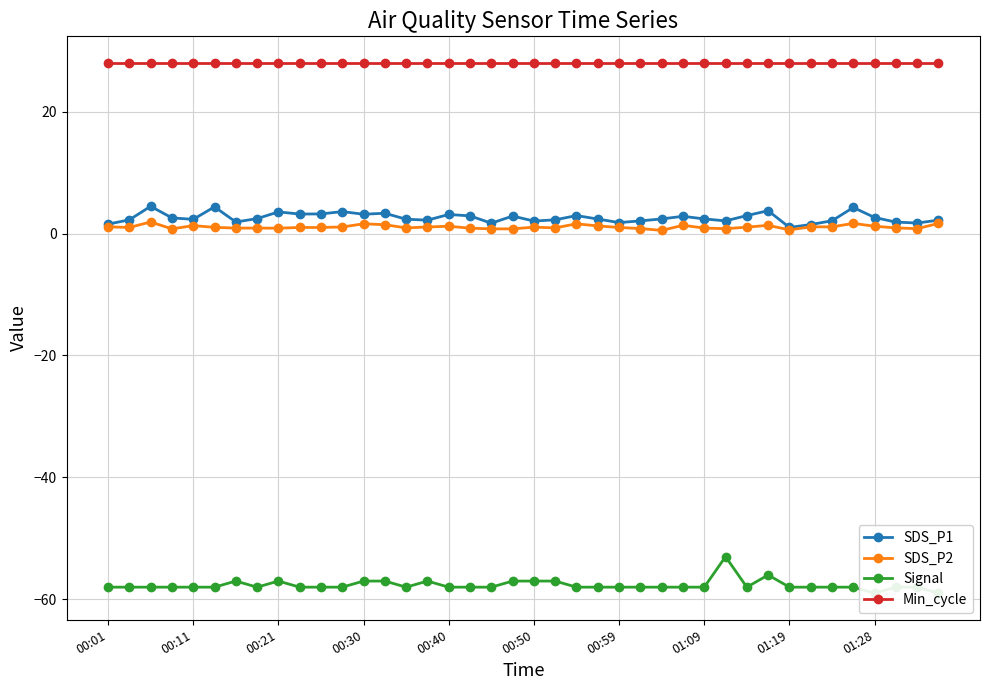

Which has a higher value, 25 or 17?

17